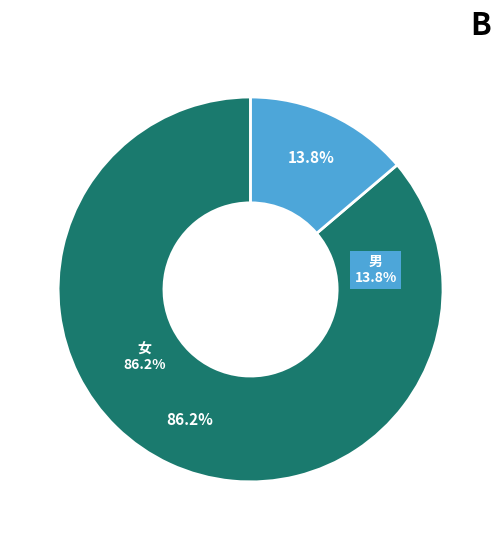

True or false: 女 accounts for 86% of the total.

True